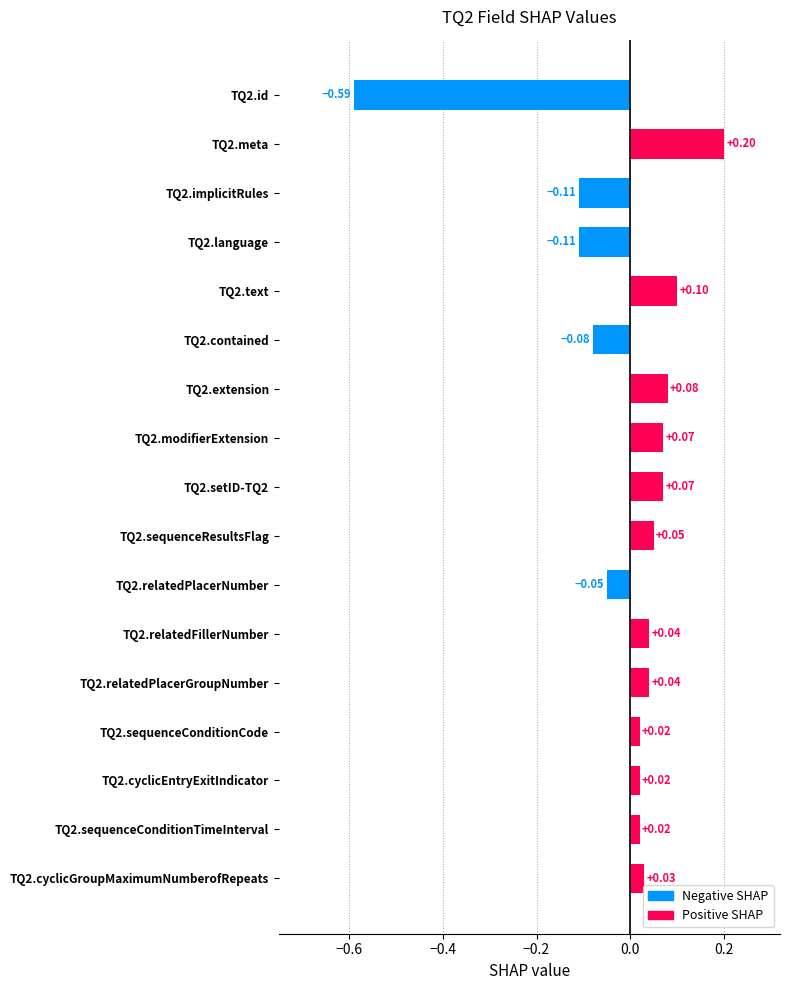

What is the difference between the second highest and second lowest values?

0.2